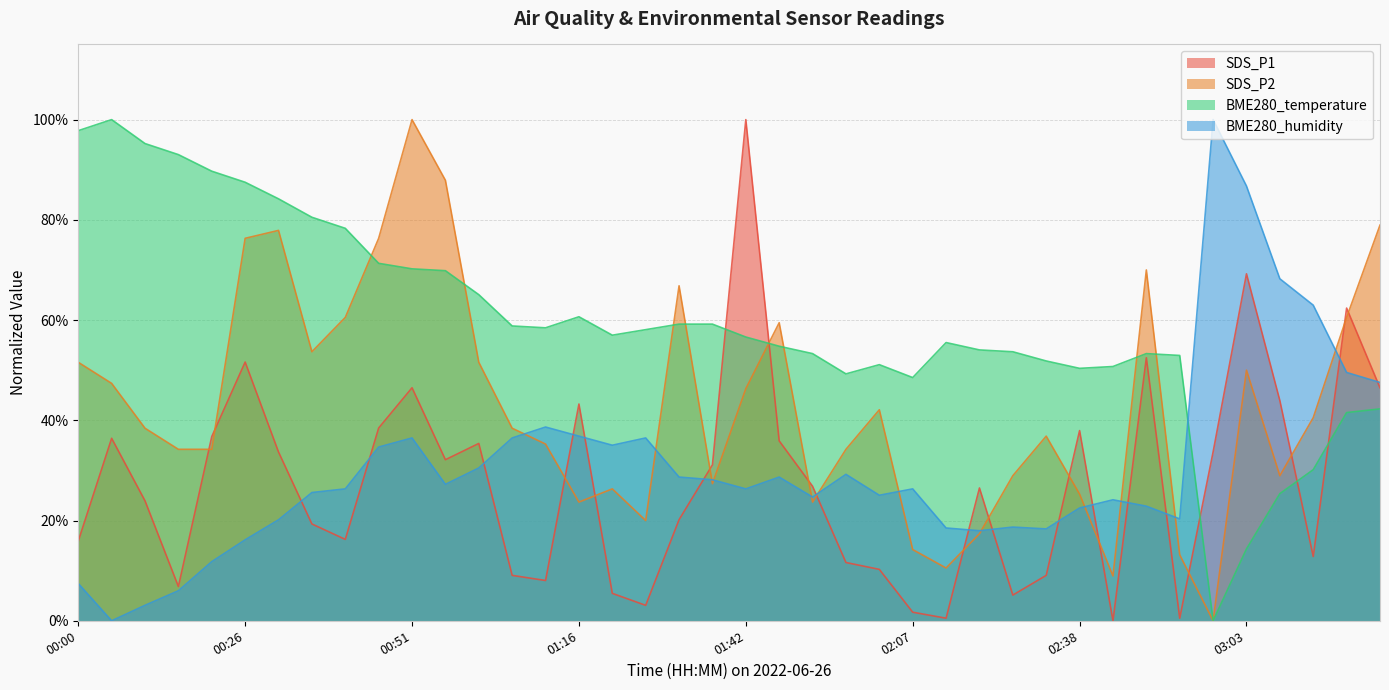

Which category has the lowest value in the BME280_temperature series?

02:58